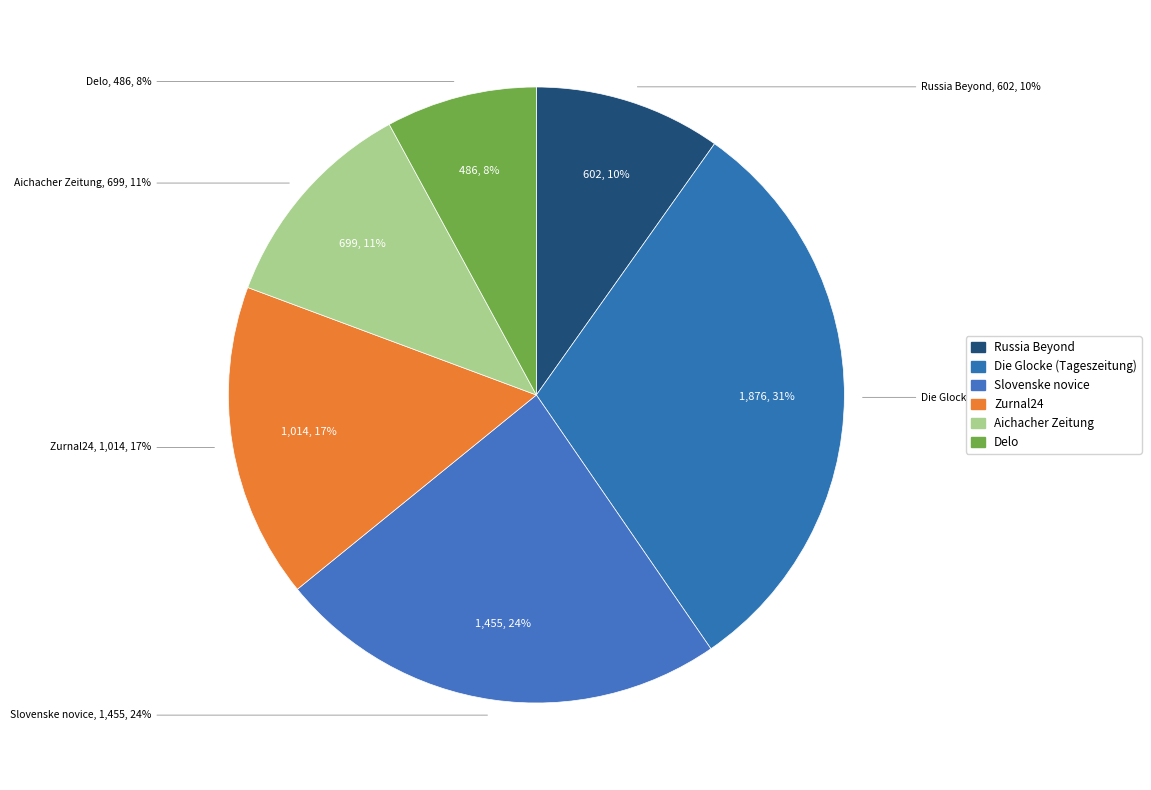

Which category has the biggest portion of the pie?

Die Glocke (Tageszeitung)